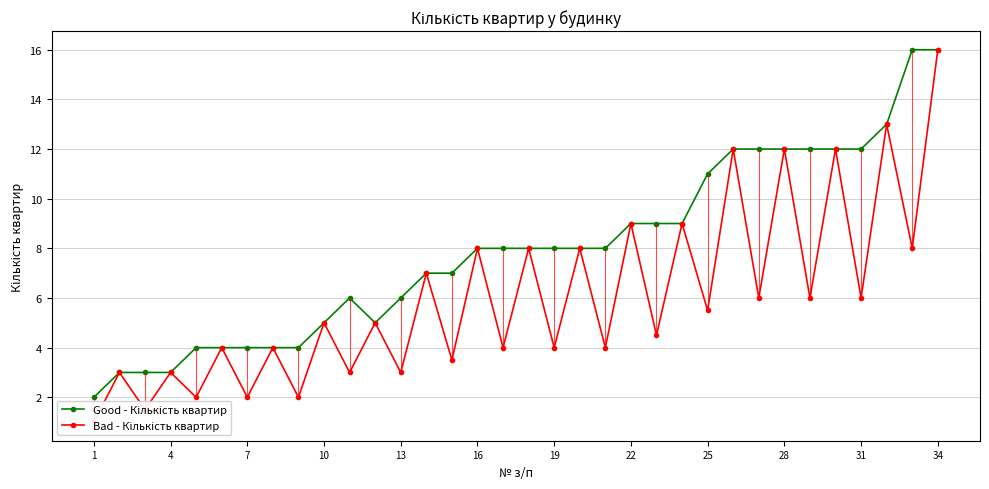

True or false: Good - Кількість квартир and Bad - Кількість квартир intersect in this chart.

False